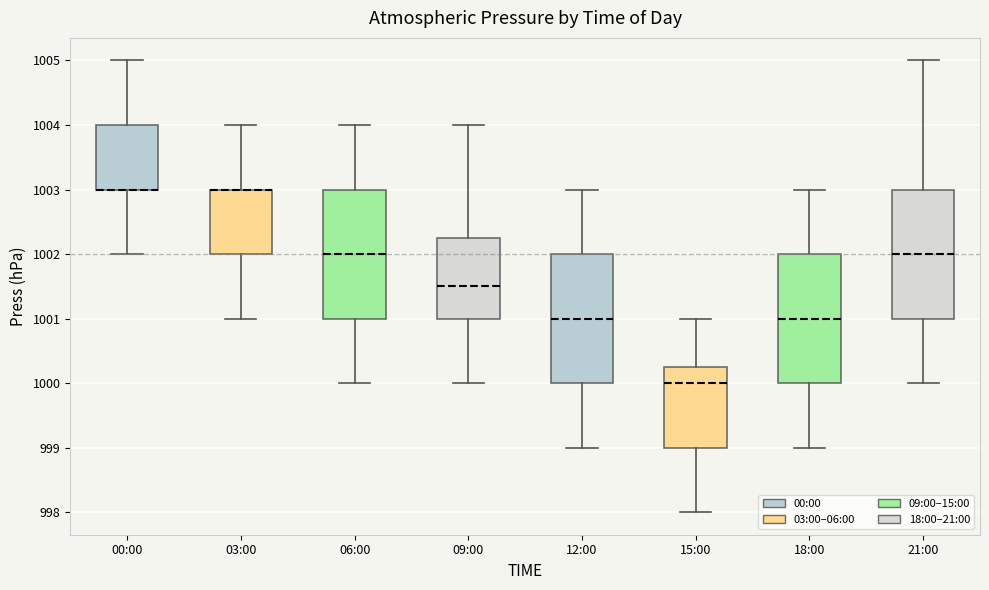

Reading left to right, read every box against the y-axis: the position of its median line, the range the box covers, and the ends of its whiskers. The values are not printed on the chart, so give them approximately, as read against the axis.

00:00: median 1003.0 (drawn on the box's lower edge), box 1003.0 to 1004.0, whiskers 1002.0 to 1005.0
03:00: median 1003.0 (drawn on the box's upper edge), box 1002.0 to 1003.0, whiskers 1001.0 to 1004.0
06:00: median 1002.0, box 1001.0 to 1003.0, whiskers 1000.0 to 1004.0
09:00: median 1001.5, box 1001.0 to 1002.3, whiskers 1000.0 to 1004.0
12:00: median 1001.0, box 1000.0 to 1002.0, whiskers 999.0 to 1003.0
15:00: median 1000.0, box 999.0 to 1000.3, whiskers 998.0 to 1001.0
18:00: median 1001.0, box 1000.0 to 1002.0, whiskers 999.0 to 1003.0
21:00: median 1002.0, box 1001.0 to 1003.0, whiskers 1000.0 to 1005.0